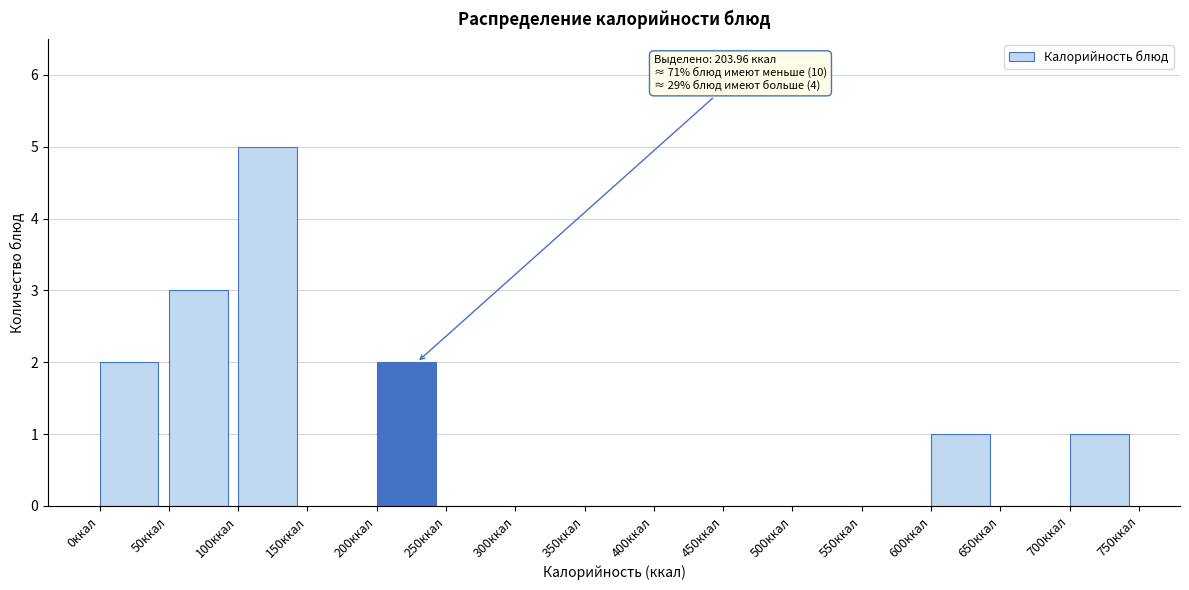

Over which range of the x-axis is the bar tallest?

100 to 150